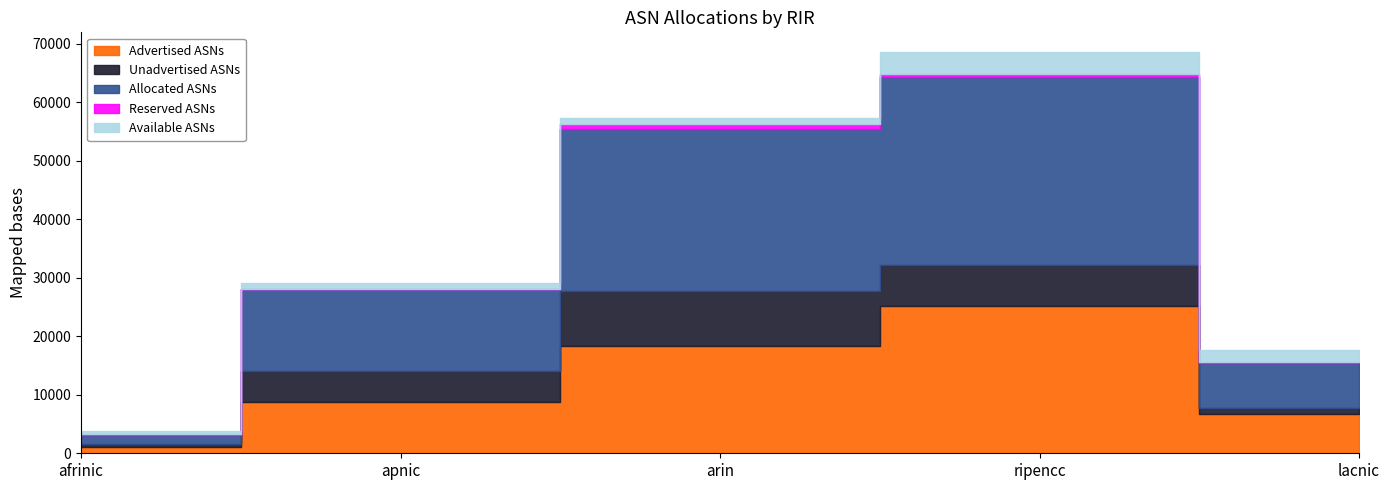

What is the total value across all series at lacnic?

17705